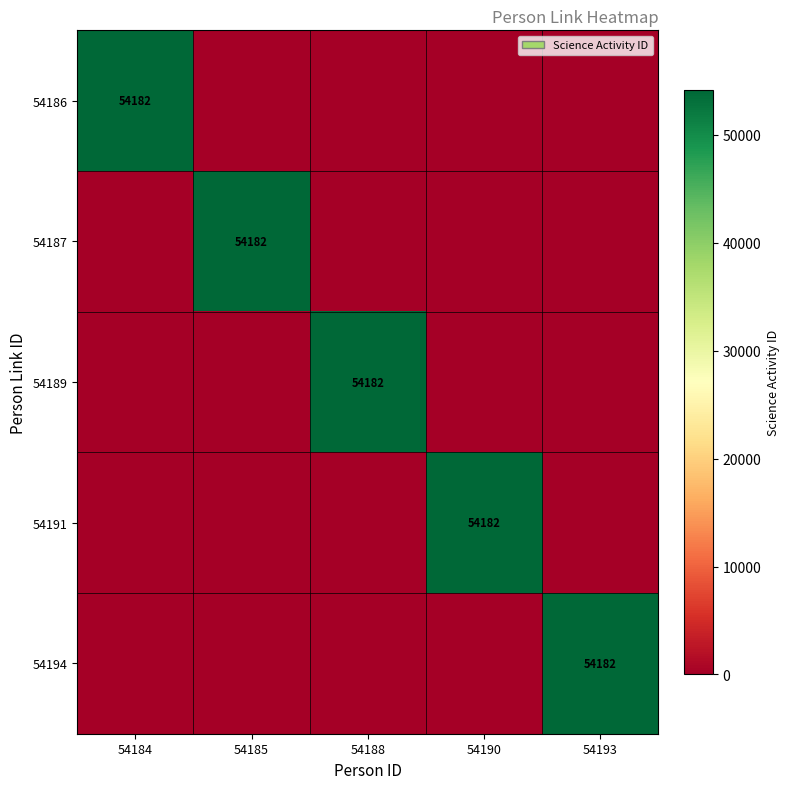

What is the maximum value shown in the chart?

54182